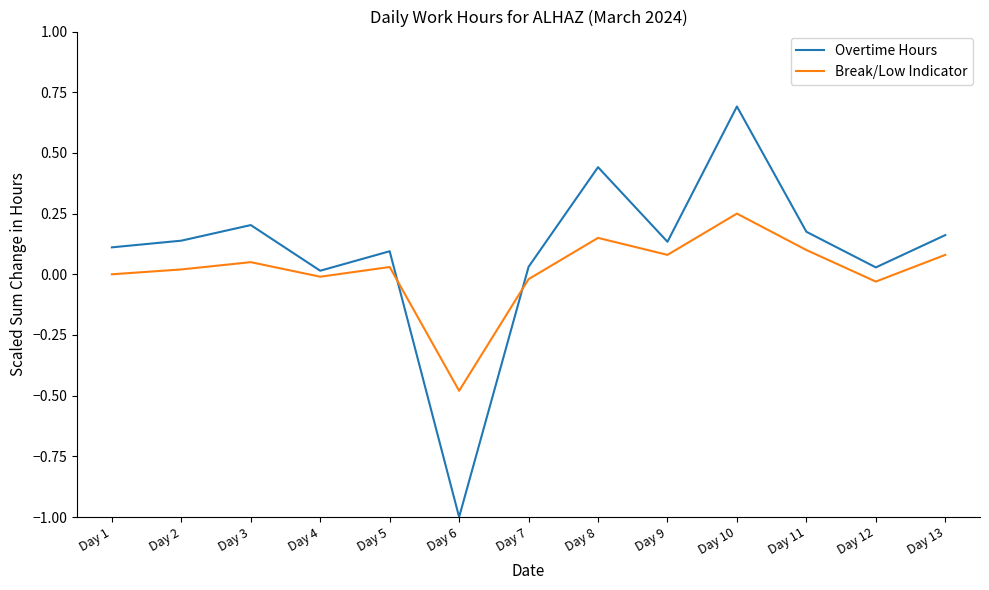

Does the chart have visible grid lines?

No